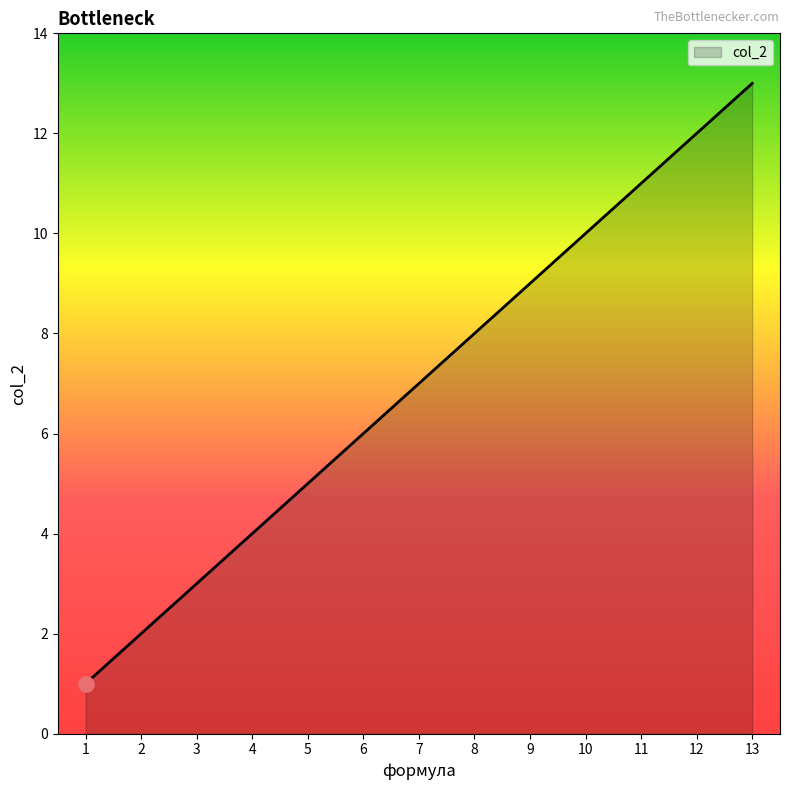

Approximately how many times larger is the value at 12 compared to 4?

3.0